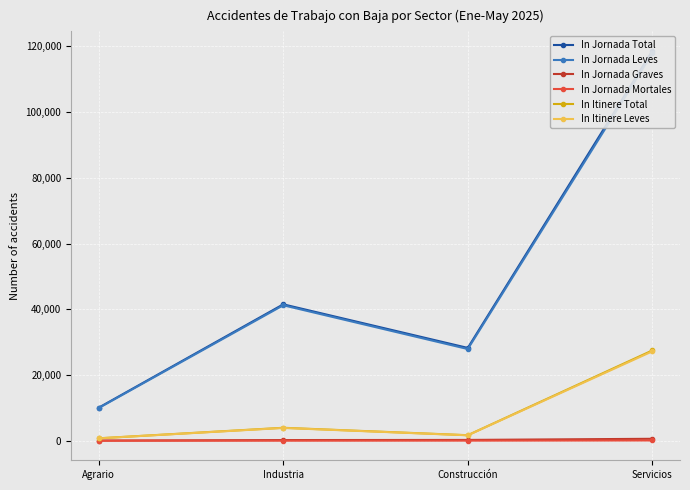

Which category has the lowest value in the In Jornada Graves series?

Agrario